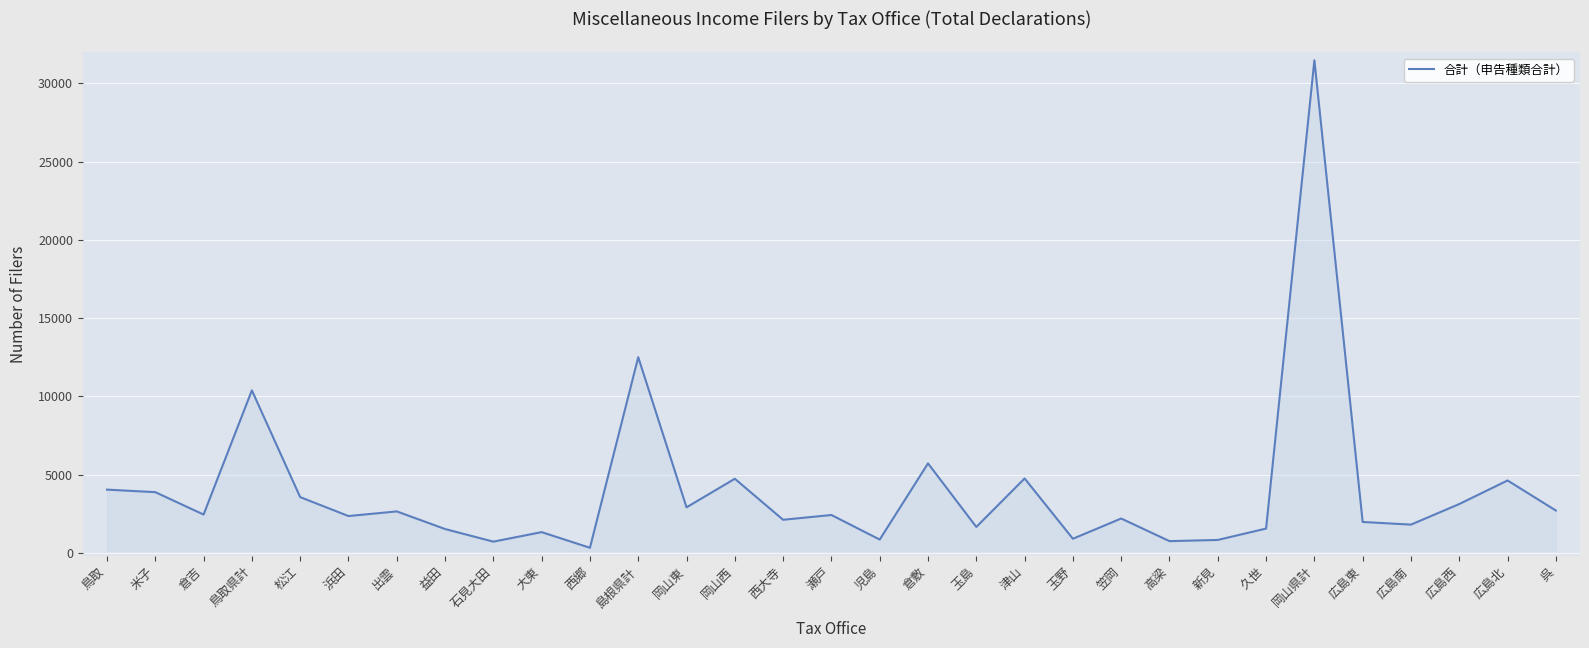

What is the average value?

3967